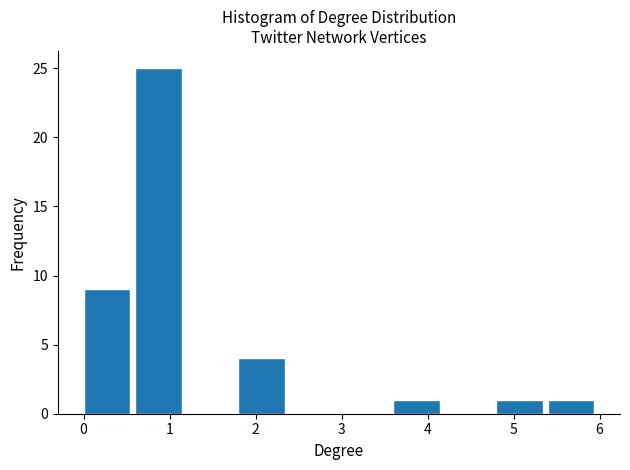

How tall is the bar that spans 0.0 to 0.6 on the x-axis? The values are not printed on the chart, so give them approximately, as read against the axis.

9